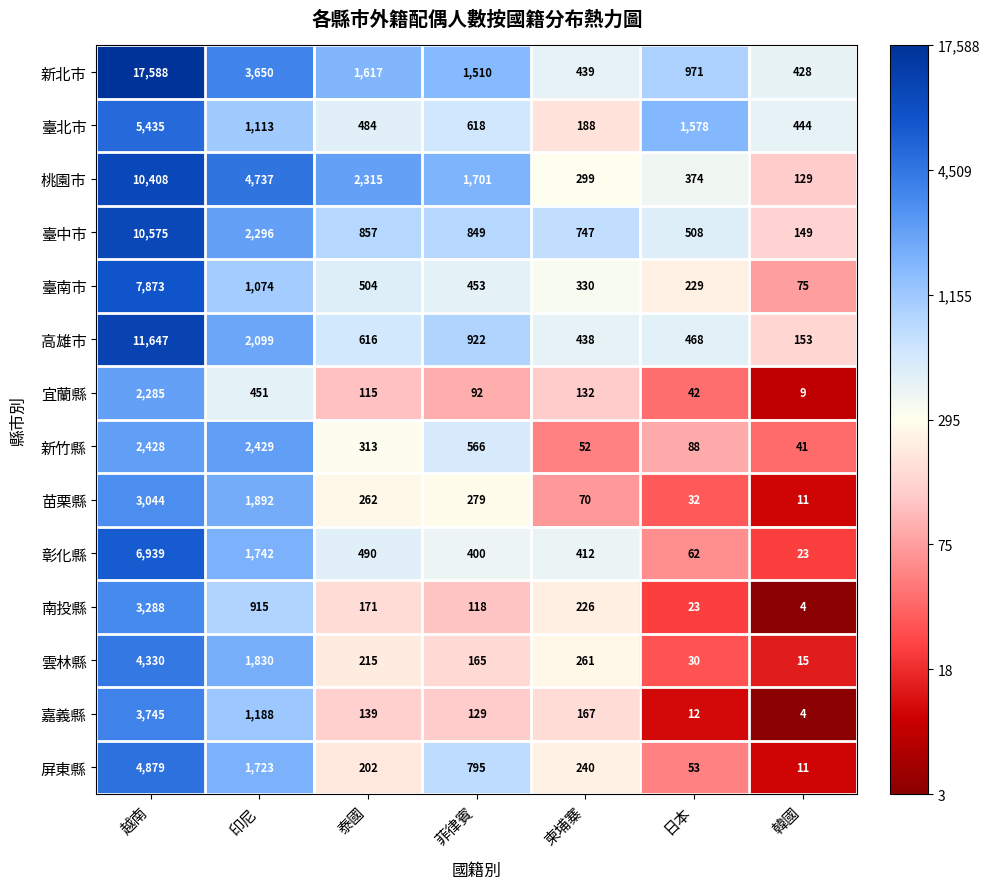

What is the highest value of the 高雄市 series?

11647